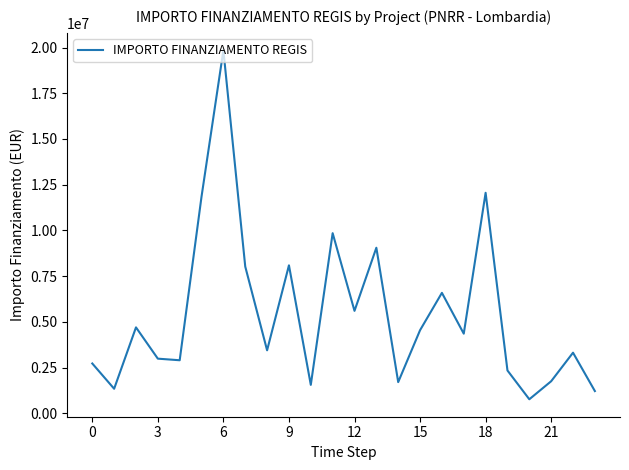

What is the greatest value displayed?

19848849.0